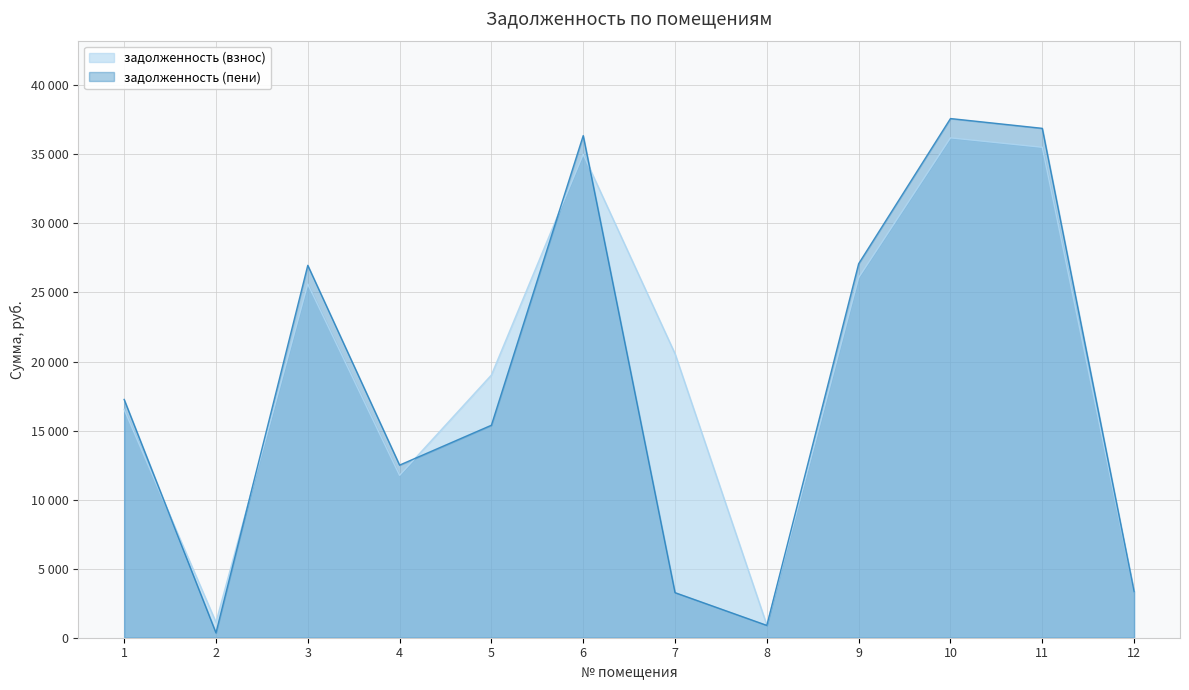

Which series has the largest range (max minus min)?

задолженность (пени)